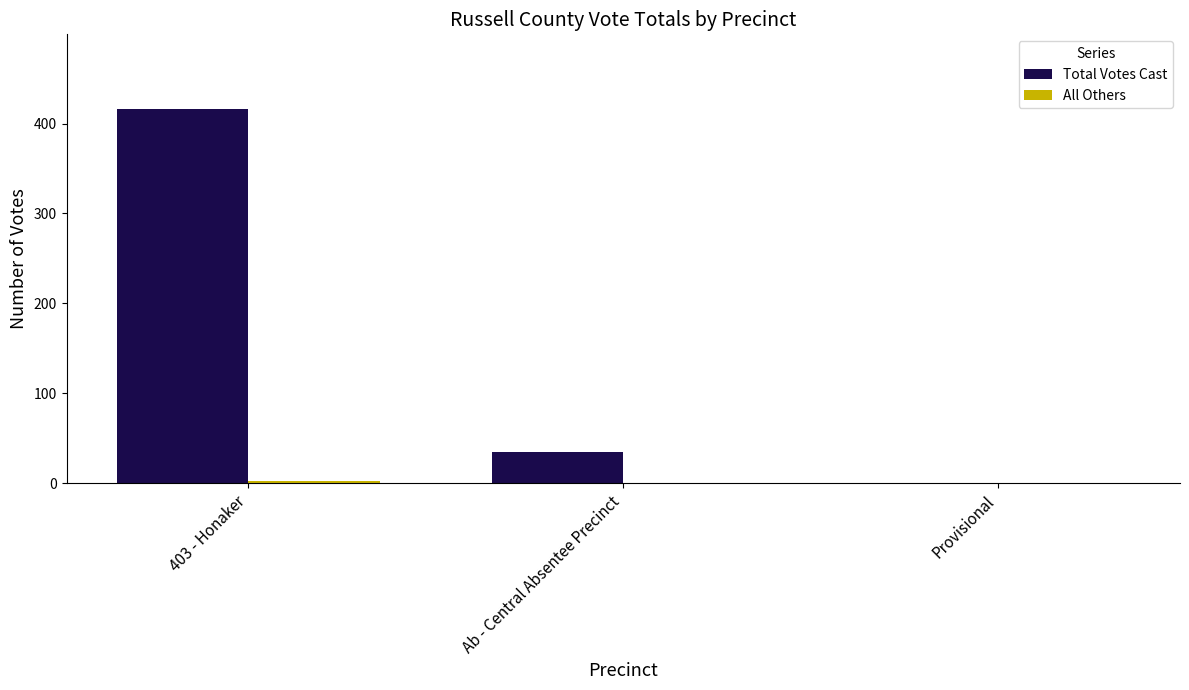

What is the average value of the Total Votes Cast series?

150